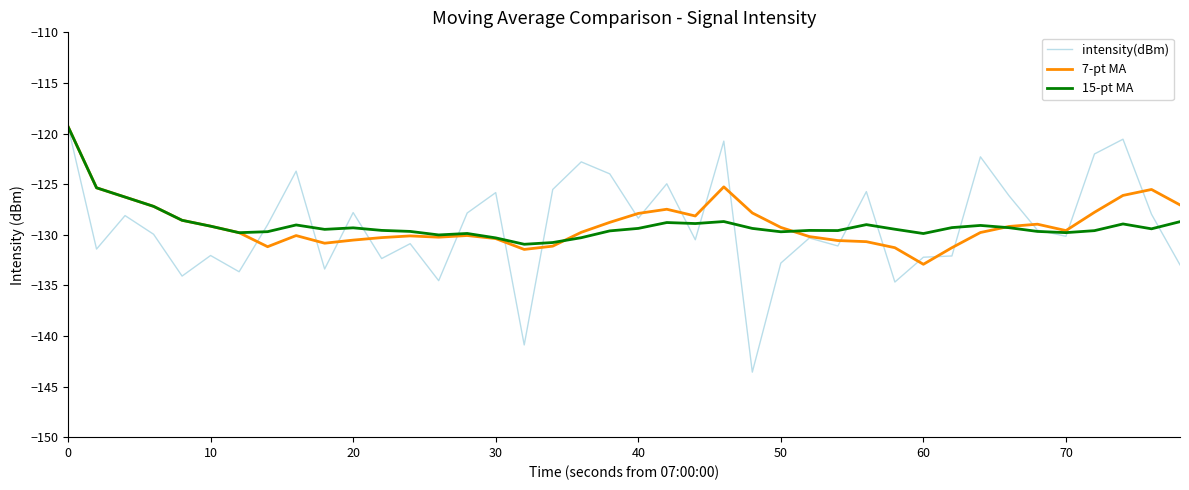

What is the lowest value of the intensity(dBm) series?

-143.6